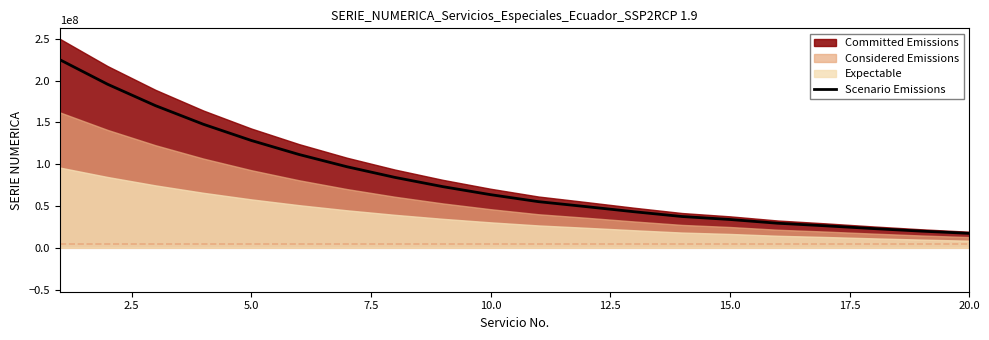

What is the maximum value shown in the chart?

225000000.0